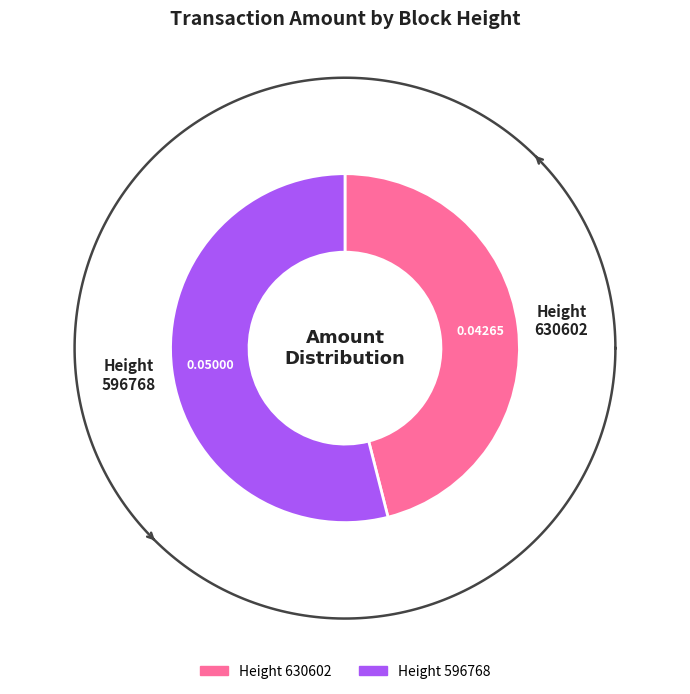

To the nearest percent, what percentage of the pie is 596768?

54%